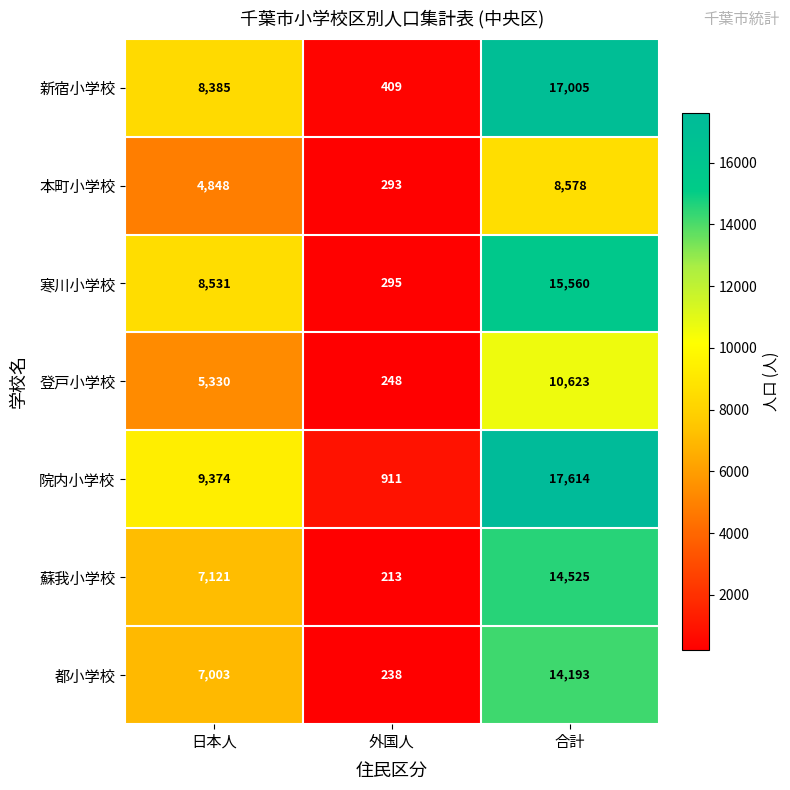

Reading right to left, list all the values displayed in this chart.

新宿小学校: 合計=17005	外国人=409	日本人=8385
本町小学校: 合計=8578	外国人=293	日本人=4848
寒川小学校: 合計=15560	外国人=295	日本人=8531
登戸小学校: 合計=10623	外国人=248	日本人=5330
院内小学校: 合計=17614	外国人=911	日本人=9374
蘇我小学校: 合計=14525	外国人=213	日本人=7121
都小学校: 合計=14193	外国人=238	日本人=7003